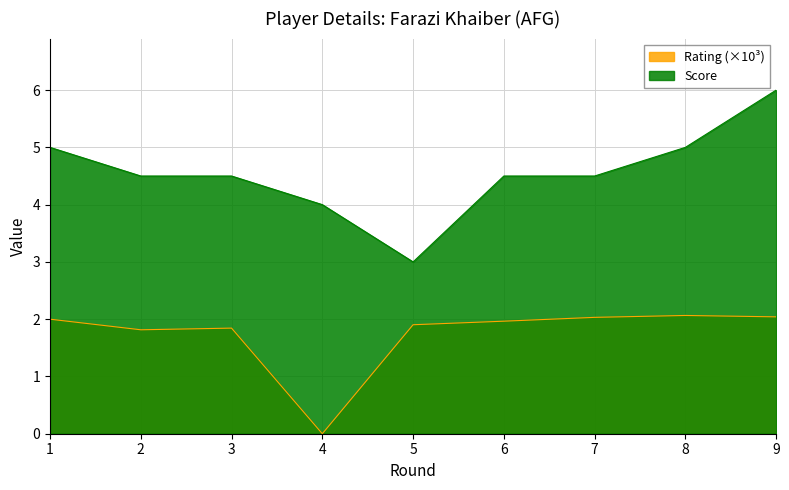

True or false: Score has a value of 4.0 at 4.

True